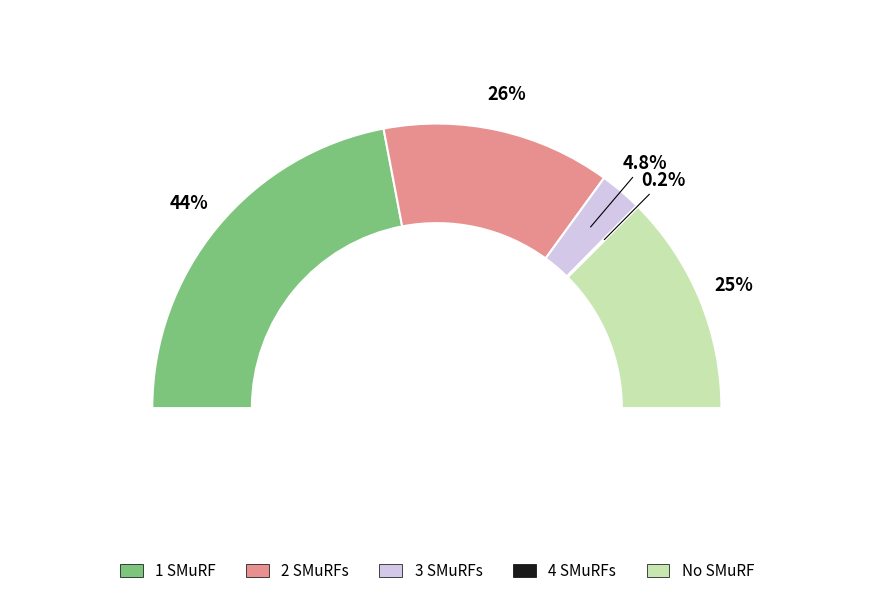

Count the number of slices in the pie.

5